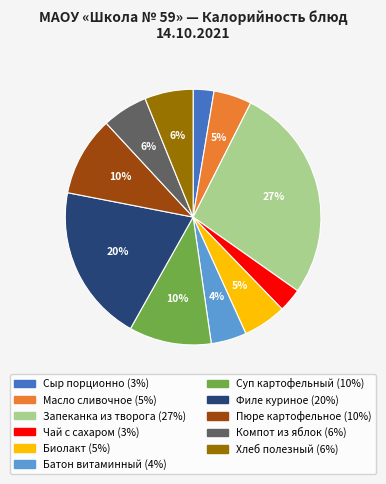

Which slice is the largest?

Запеканка из творога